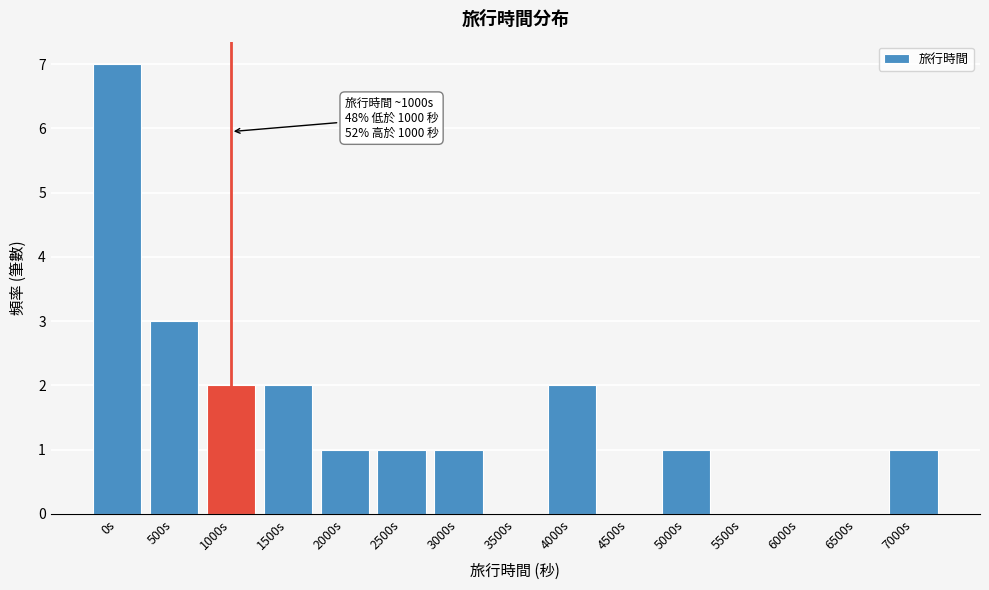

Reading left to right, extract all data points from this chart.

0s=7	500s=3	1000s=2	1500s=2	2000s=1	2500s=1	3000s=1	3500s=0	4000s=2	4500s=0	5000s=1	5500s=0	6000s=0	6500s=0	7000s=1